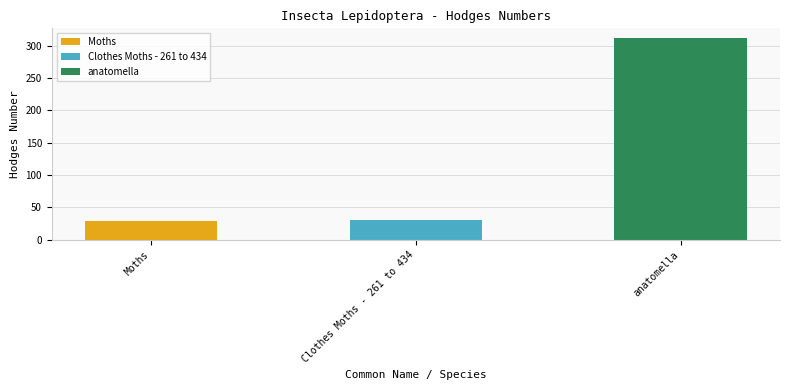

What is the maximum value shown in the chart?

311.0